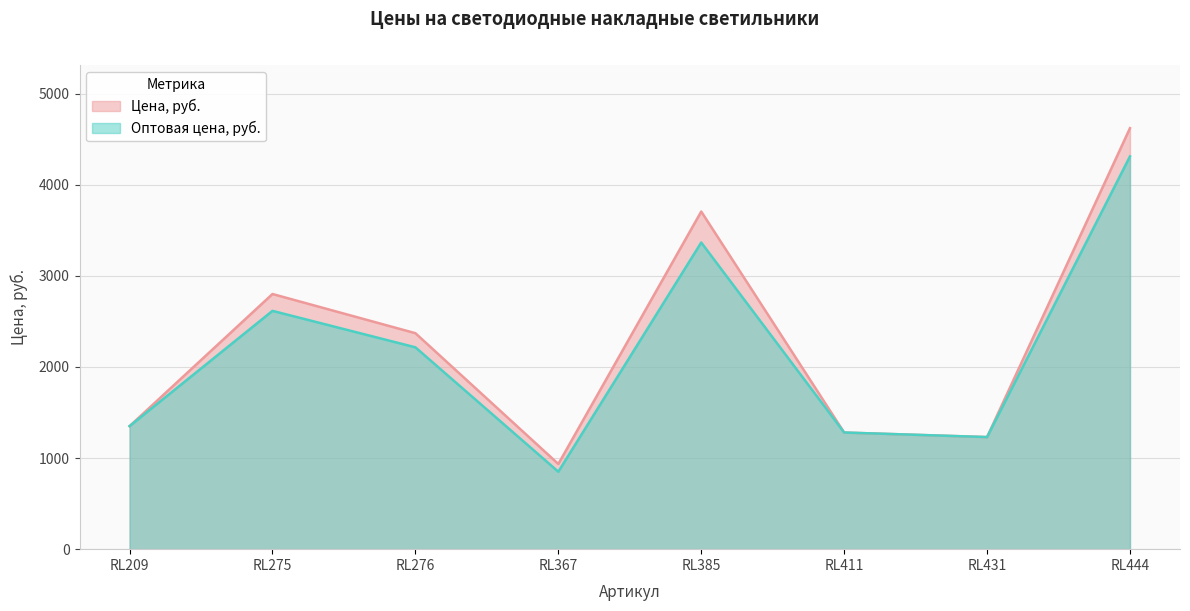

True or false: Оптовая цена, руб. and Цена, руб. cross at least once.

False